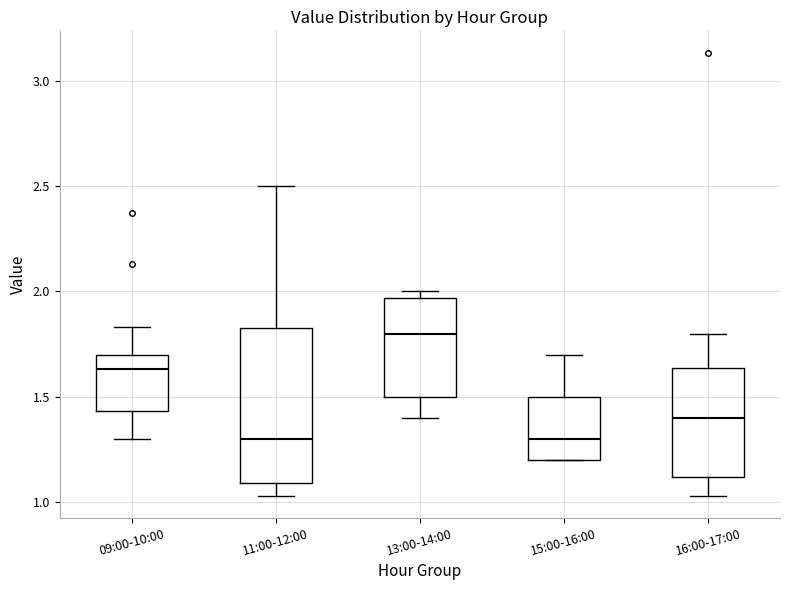

Where is the upper edge of the box for 15:00-16:00 on the y-axis? The values are not printed on the chart, so give them approximately, as read against the axis.

1.50